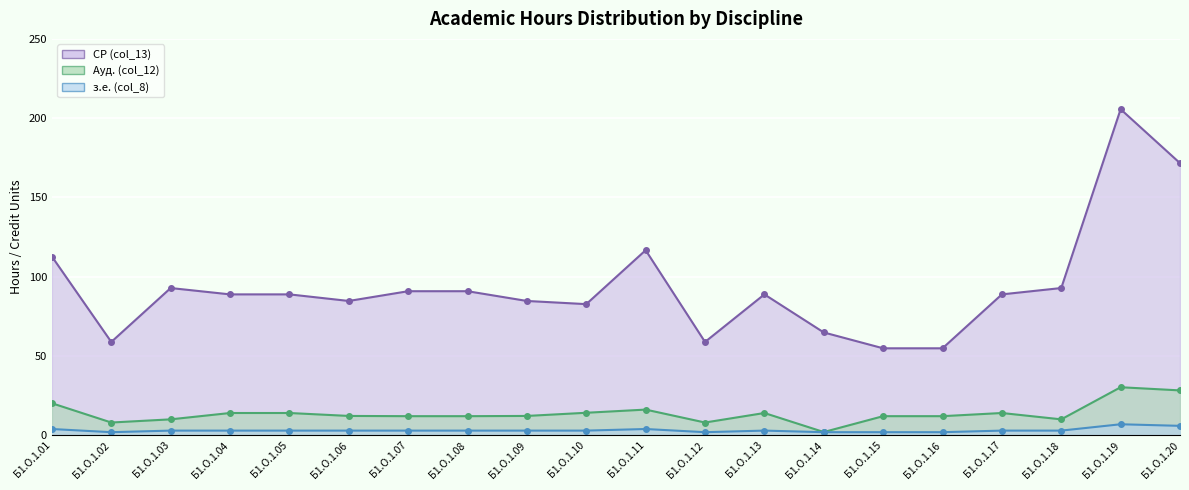

Reading left to right, transcribe all the data shown in this chart.

СР (col_13): Б1.О.1.01=112.8	Б1.О.1.02=58.9	Б1.О.1.03=92.9	Б1.О.1.04=88.9	Б1.О.1.05=88.9	Б1.О.1.06=84.8	Б1.О.1.07=90.9	Б1.О.1.08=90.9	Б1.О.1.09=84.8	Б1.О.1.10=82.8	Б1.О.1.11=116.8	Б1.О.1.12=58.9	Б1.О.1.13=88.9	Б1.О.1.14=64.9	Б1.О.1.15=54.9	Б1.О.1.16=54.9	Б1.О.1.17=88.9	Б1.О.1.18=92.9	Б1.О.1.19=205.7	Б1.О.1.20=171.7
Ауд. (col_12): Б1.О.1.01=20.2	Б1.О.1.02=8.1	Б1.О.1.03=10.1	Б1.О.1.04=14.1	Б1.О.1.05=14.1	Б1.О.1.06=12.2	Б1.О.1.07=12.1	Б1.О.1.08=12.1	Б1.О.1.09=12.2	Б1.О.1.10=14.2	Б1.О.1.11=16.2	Б1.О.1.12=8.1	Б1.О.1.13=14.1	Б1.О.1.14=2.1	Б1.О.1.15=12.1	Б1.О.1.16=12.1	Б1.О.1.17=14.1	Б1.О.1.18=10.1	Б1.О.1.19=30.4	Б1.О.1.20=28.4
з.е. (col_8): Б1.О.1.01=4.0	Б1.О.1.02=2.0	Б1.О.1.03=3.0	Б1.О.1.04=3.0	Б1.О.1.05=3.0	Б1.О.1.06=3.0	Б1.О.1.07=3.0	Б1.О.1.08=3.0	Б1.О.1.09=3.0	Б1.О.1.10=3.0	Б1.О.1.11=4.0	Б1.О.1.12=2.0	Б1.О.1.13=3.0	Б1.О.1.14=2.0	Б1.О.1.15=2.0	Б1.О.1.16=2.0	Б1.О.1.17=3.0	Б1.О.1.18=3.0	Б1.О.1.19=7.0	Б1.О.1.20=6.0